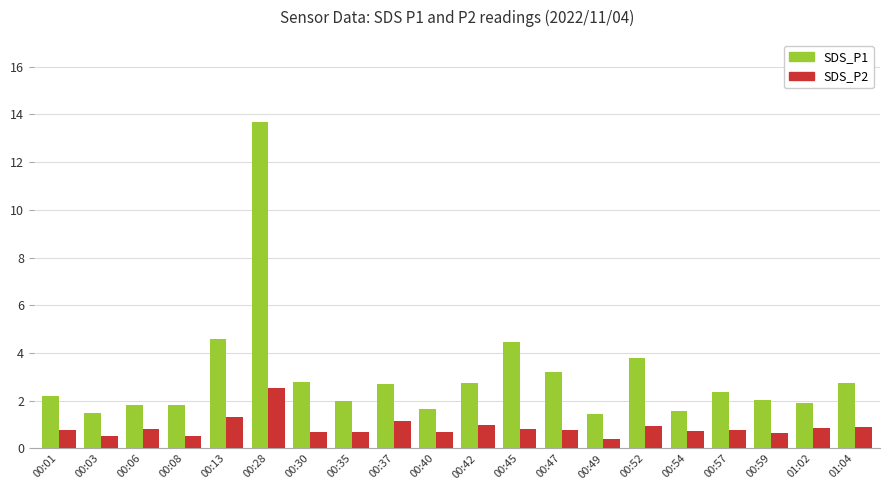

Which series has the widest spread of values?

SDS_P1